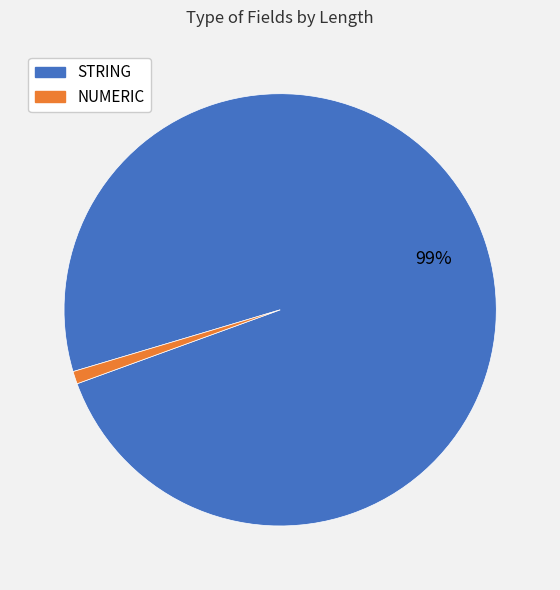

To the nearest percent, what is the average slice percentage?

50%